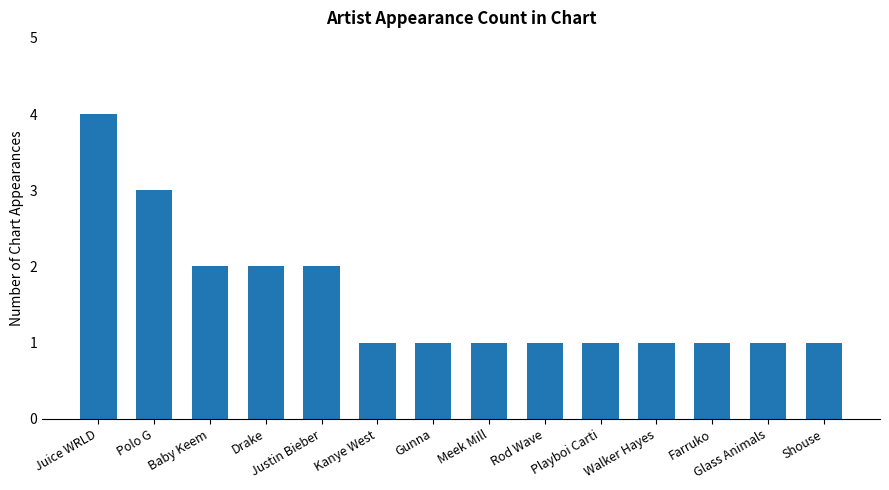

What is the difference between the values at Glass Animals and Justin Bieber?

1